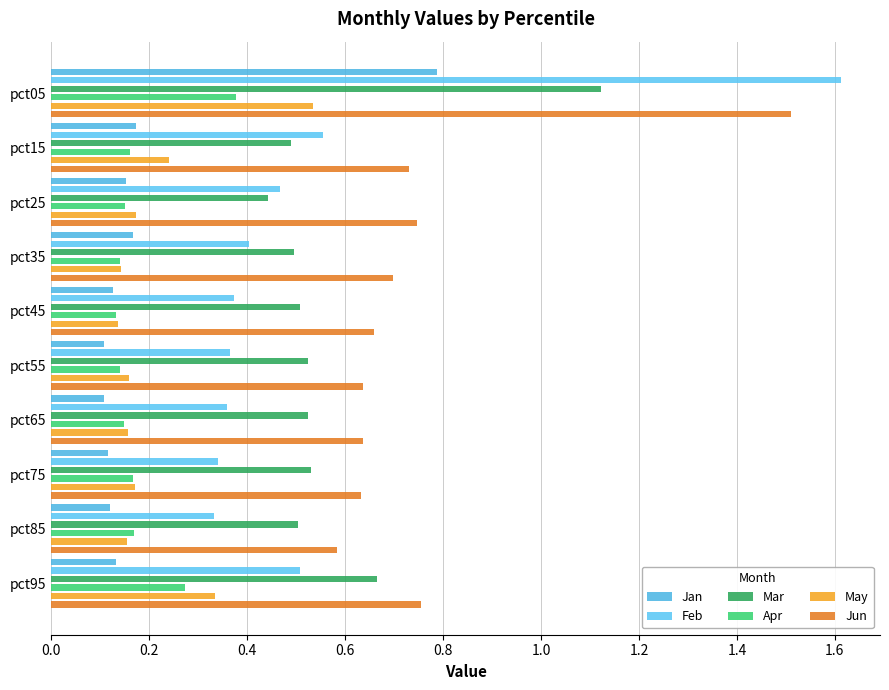

Which series has the largest total across all categories?

Jun